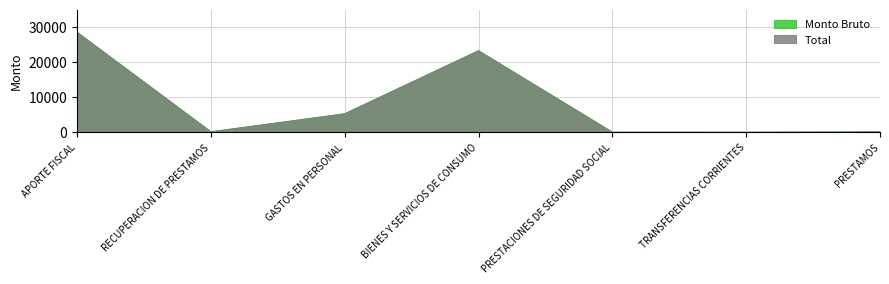

Which category has the lowest value across all series?

TRANSFERENCIAS CORRIENTES